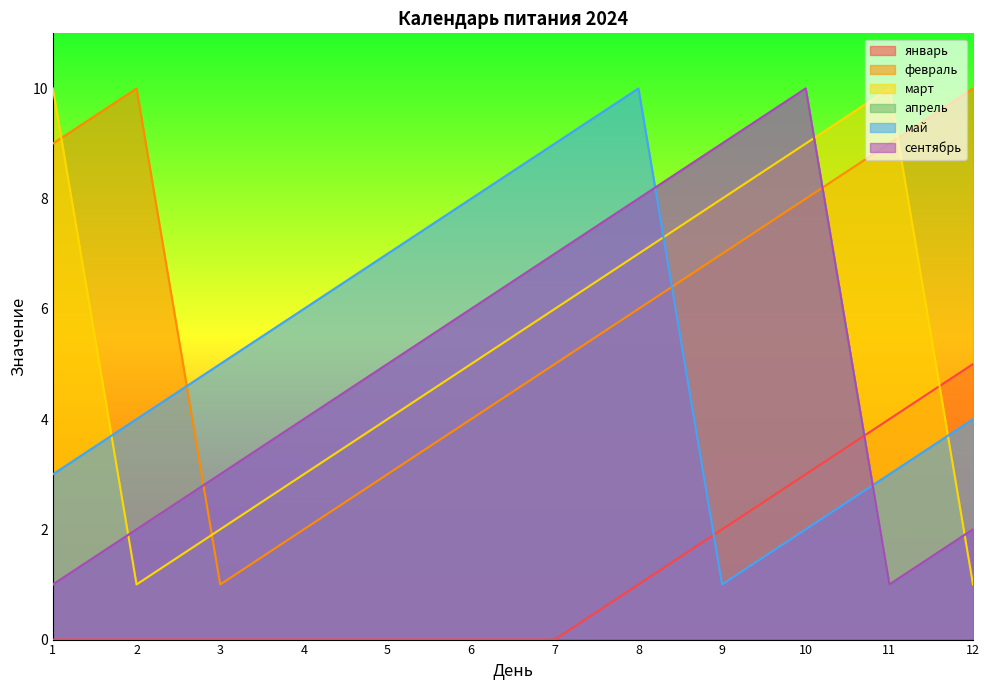

The value of сентябрь at 3 is 3. True or false?

True